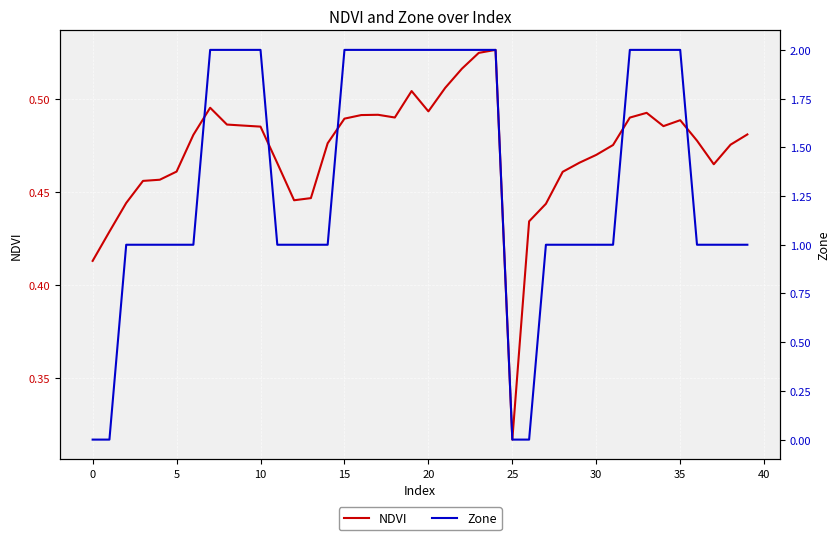

At which category is the sum across all series the highest?

24